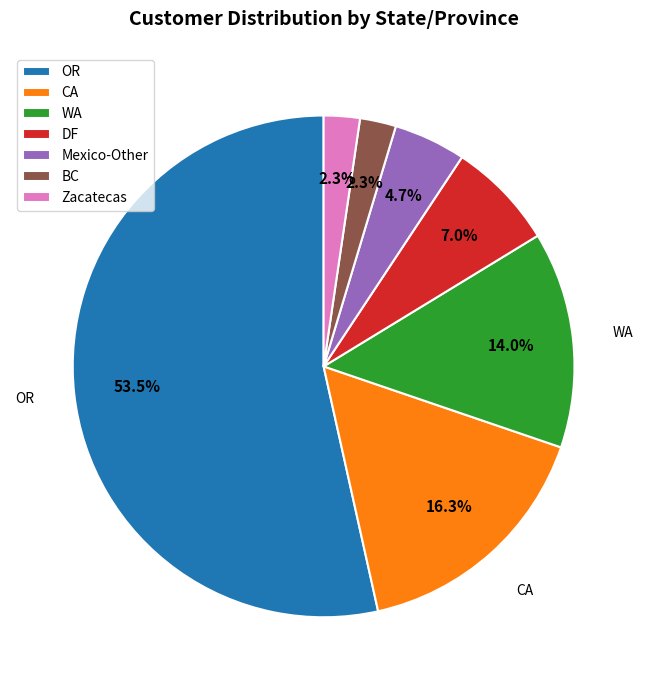

To the nearest percent, what is the difference between the largest and smallest slice percentages?

51%